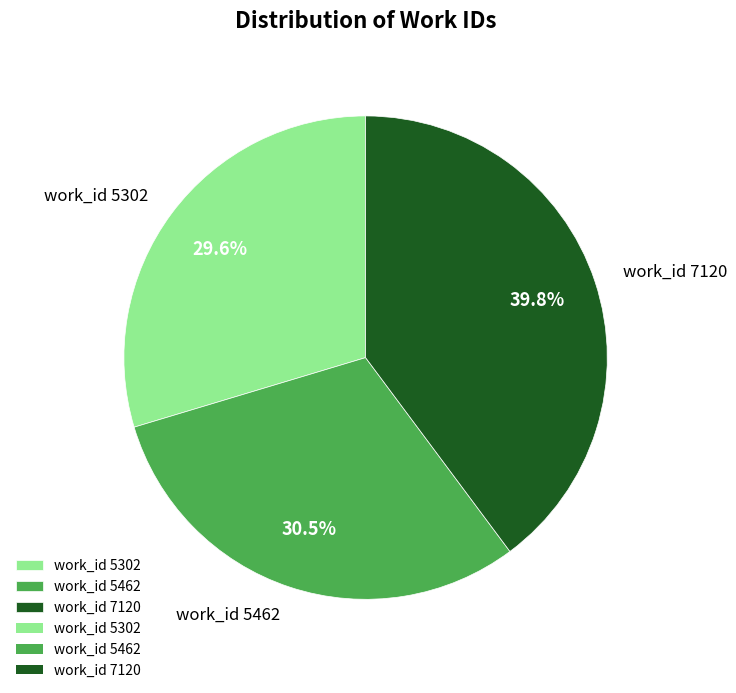

Rank the categories by value from lowest to highest.

work_id 5302, work_id 5462, work_id 7120